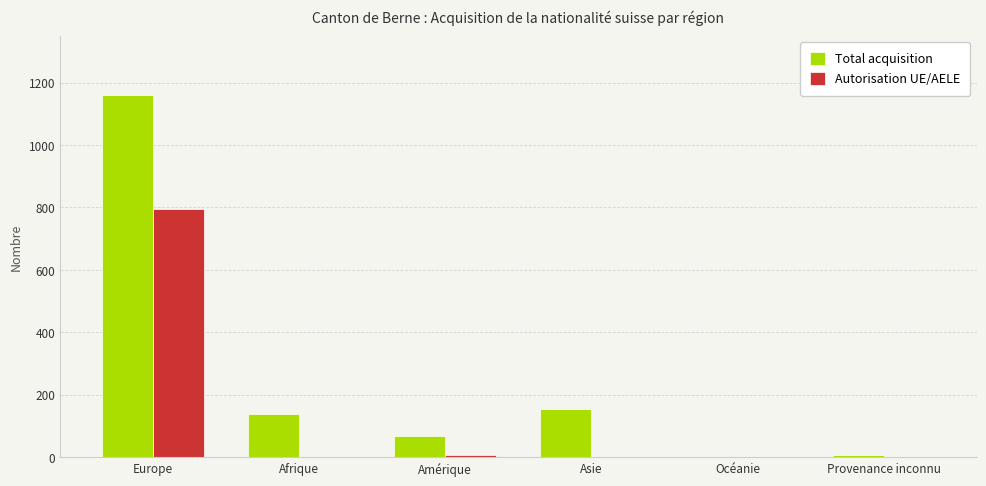

At which category is the sum across all series the highest?

Europe